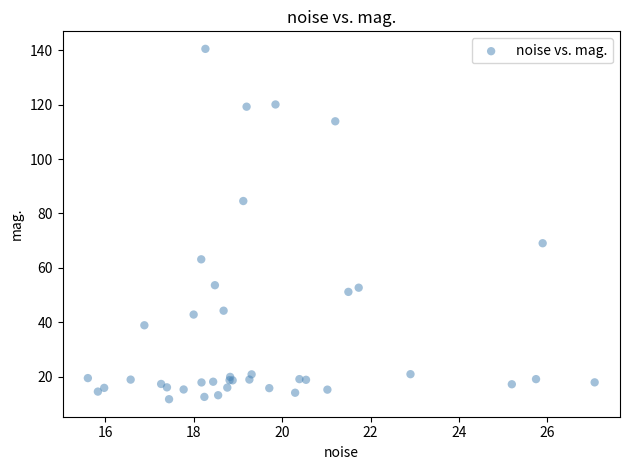

What Y value in the scatter plot is closest to 76?

69.0